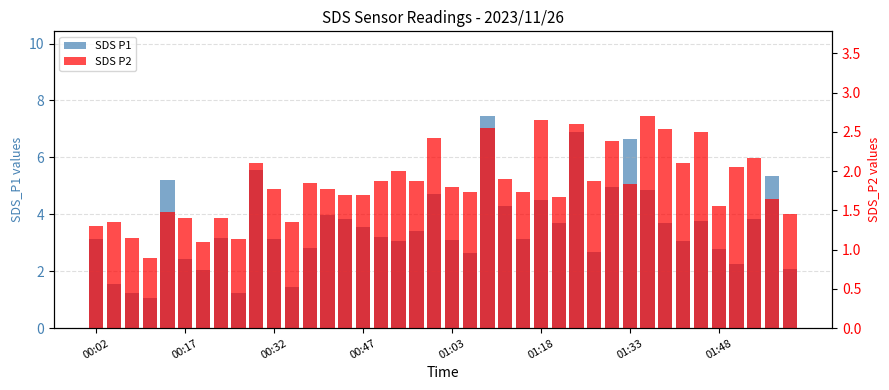

What is the average value of the SDS P1 series?

3.5